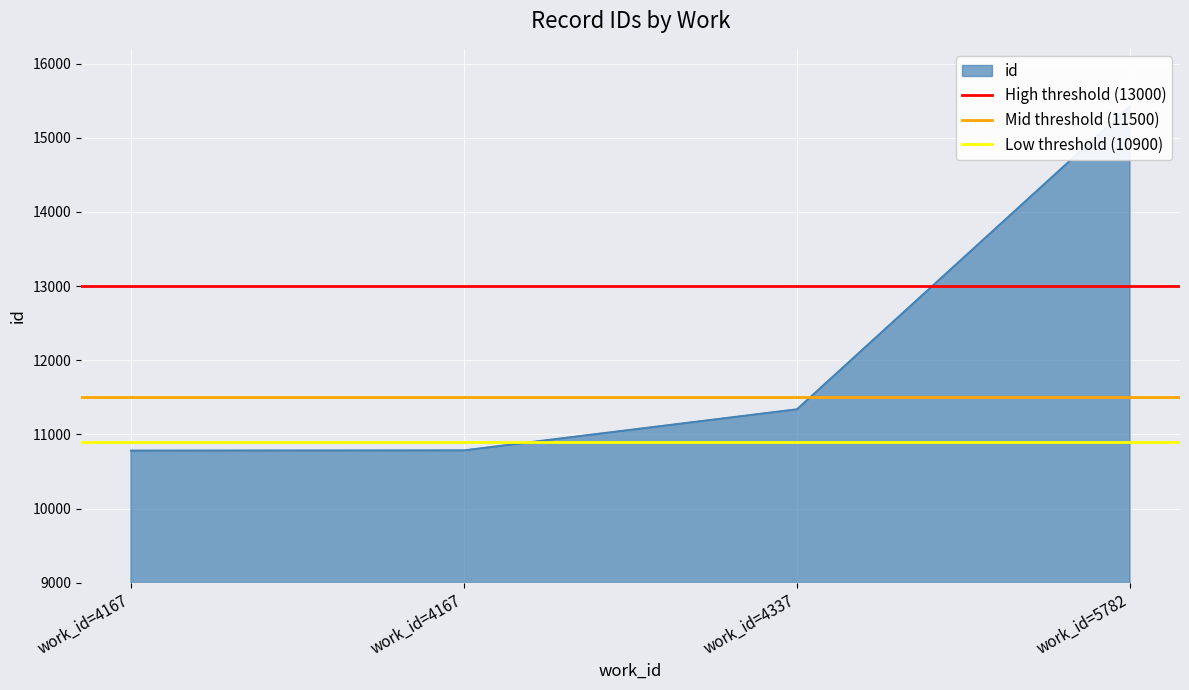

What is the average value of the High threshold (13000) series?

13000